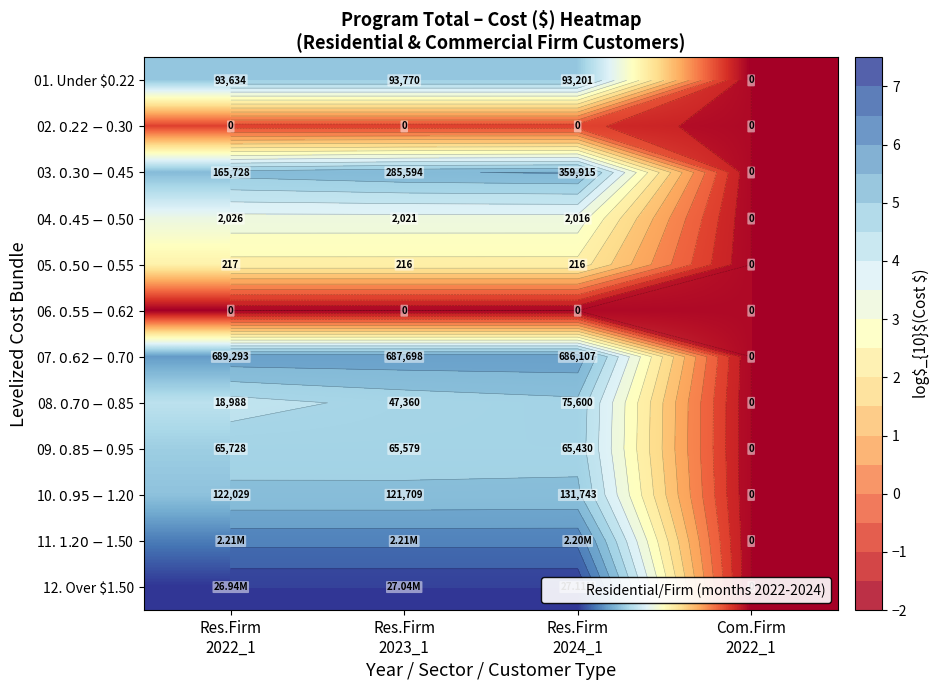

The 08. $0.70-$0.85 series shows 4.9 at Res.Firm 2024_1. True or false?

True